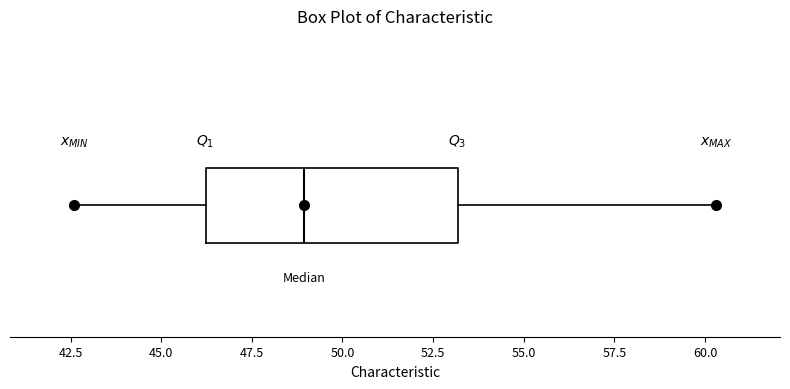

Read this box plot against the x-axis: the position of the median line, the range covered by the box, and the ends of both whiskers. The values are not printed on the chart, so give them approximately, as read against the axis.

median 49.0, box 46.0 to 53.0, whiskers 42.5 to 60.5